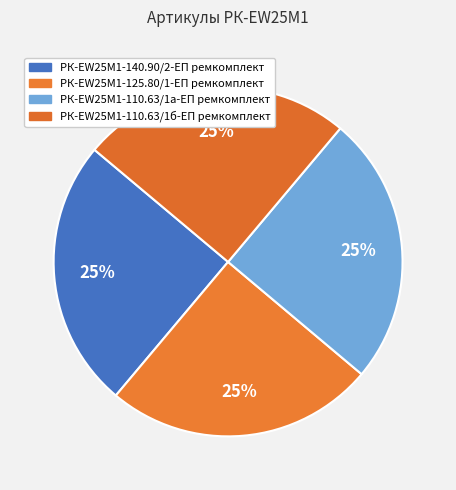

To the nearest percent, what portion does РК-EW25M1-110.63/1б-ЕП ремкомплект represent?

25%